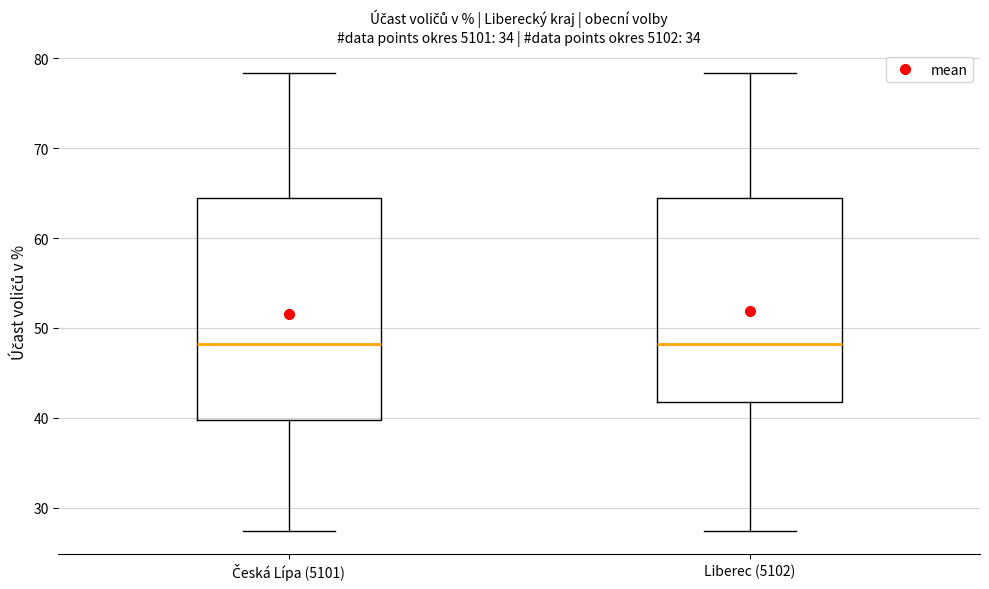

Reading left to right, read every box against the y-axis: the position of its median line, the range the box covers, and the ends of its whiskers. The values are not printed on the chart, so give them approximately, as read against the axis.

Česká Lípa (5101): median 48, box 40 to 64, whiskers 27 to 78
Liberec (5102): median 48, box 42 to 64, whiskers 27 to 78